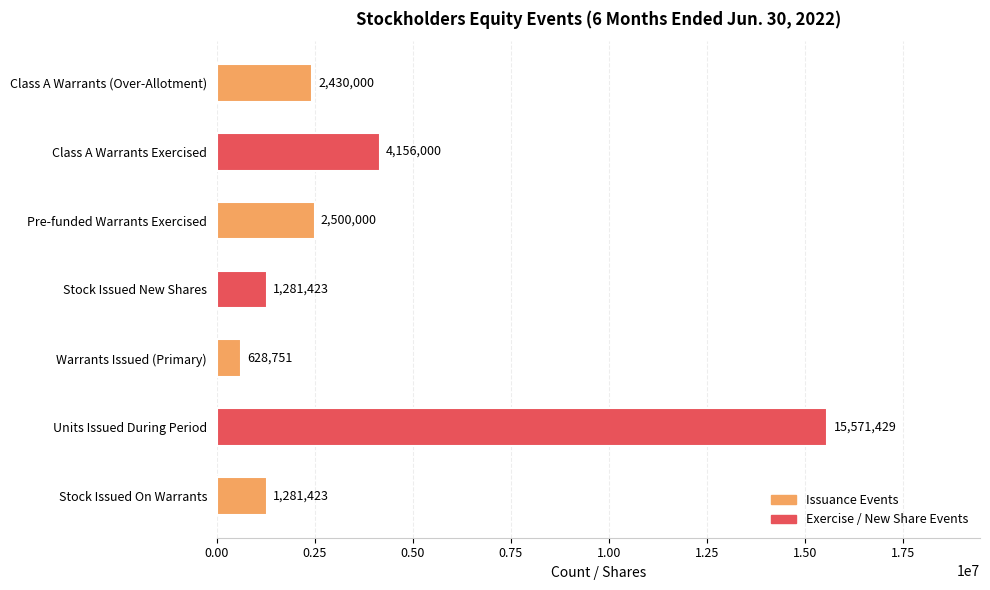

Approximately how many times larger is the value at Stock Issued New Shares compared to Class A Warrants Exercised?

0.3